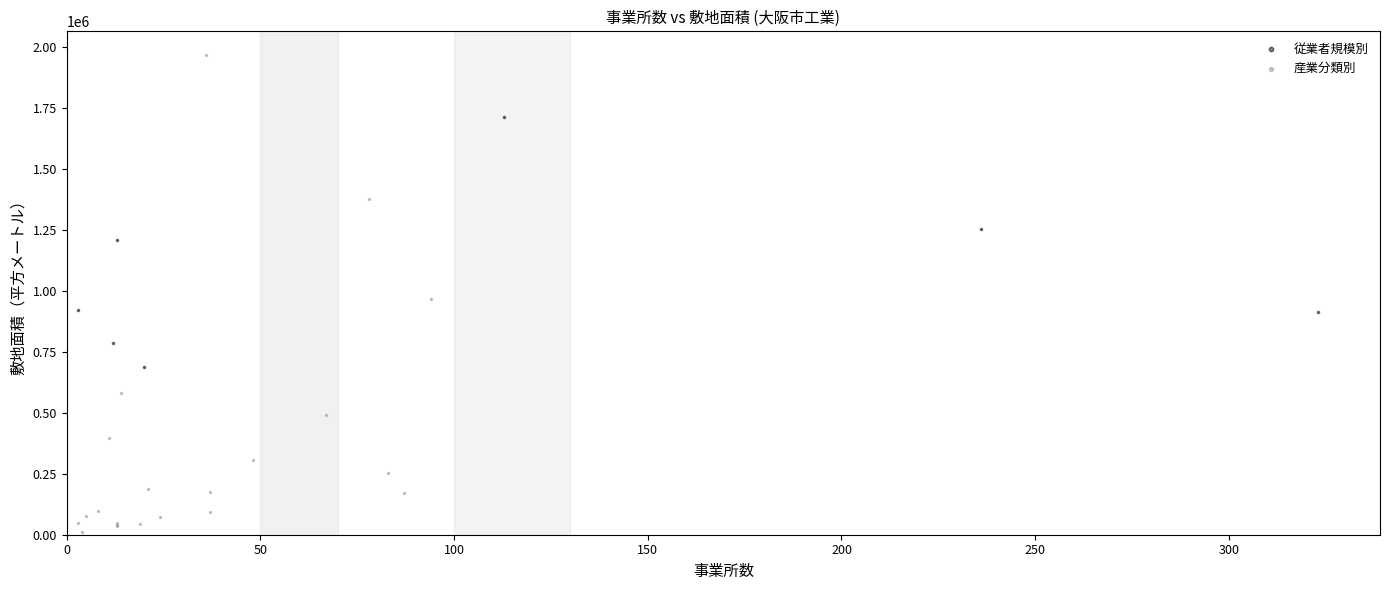

Which series reaches the minimum Y coordinate?

産業分類別